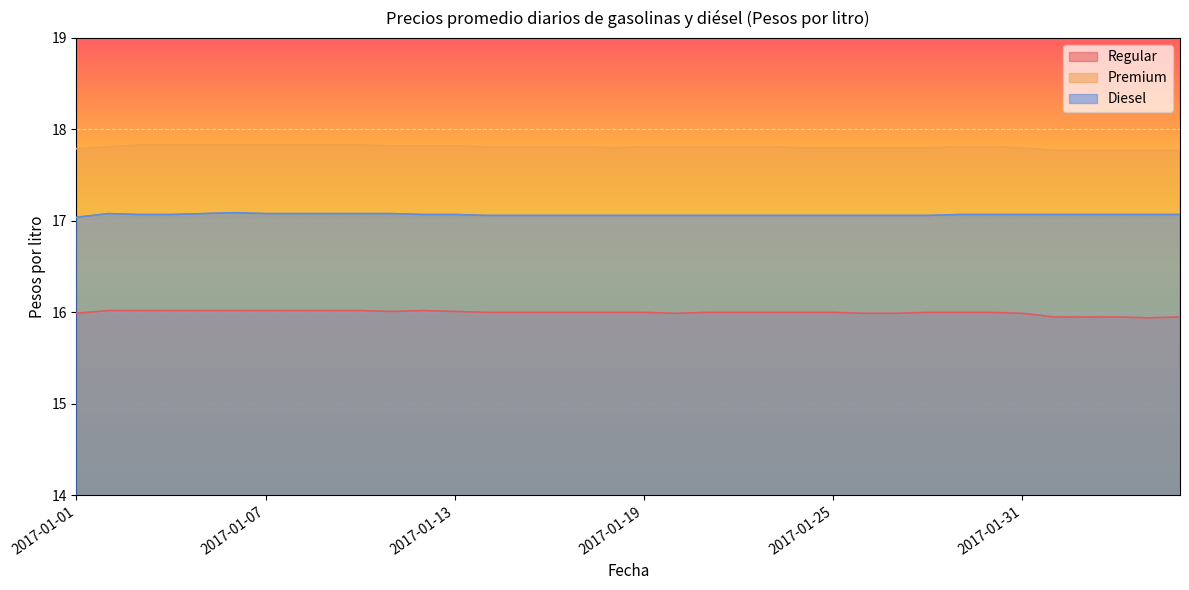

True or false: Premium and Regular cross at least once.

False